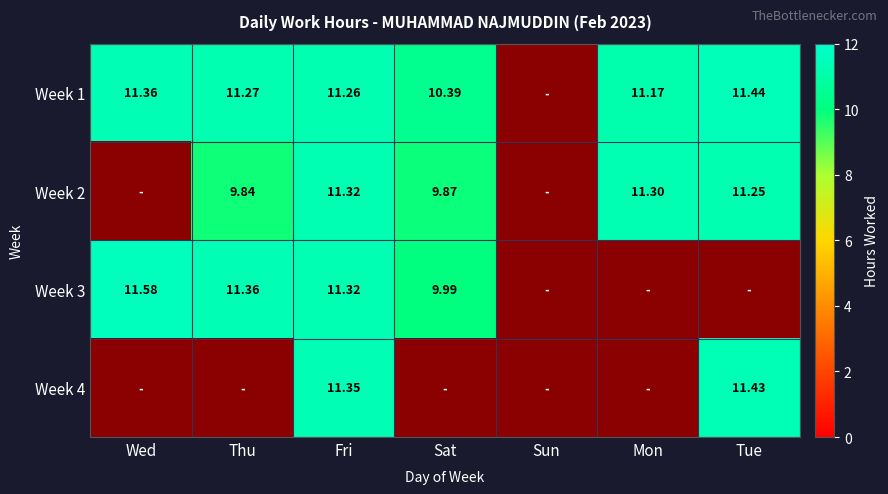

How many positive values does the Week 4 series have?

2